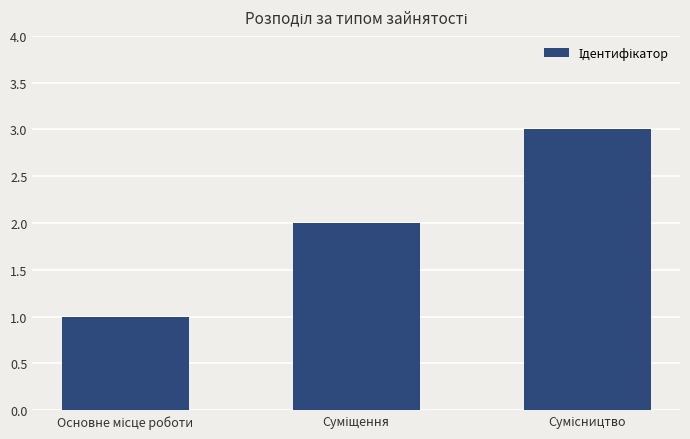

Count the values in the range 1 to 3.

3